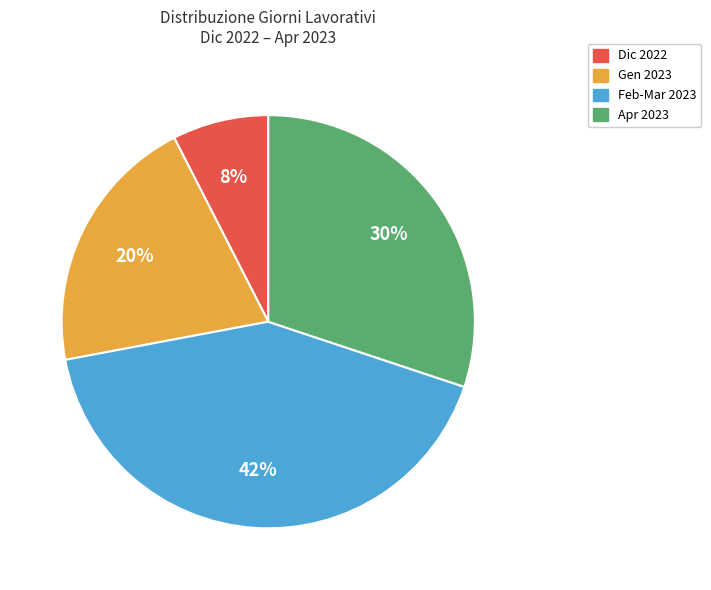

How many segments does this pie chart have?

4